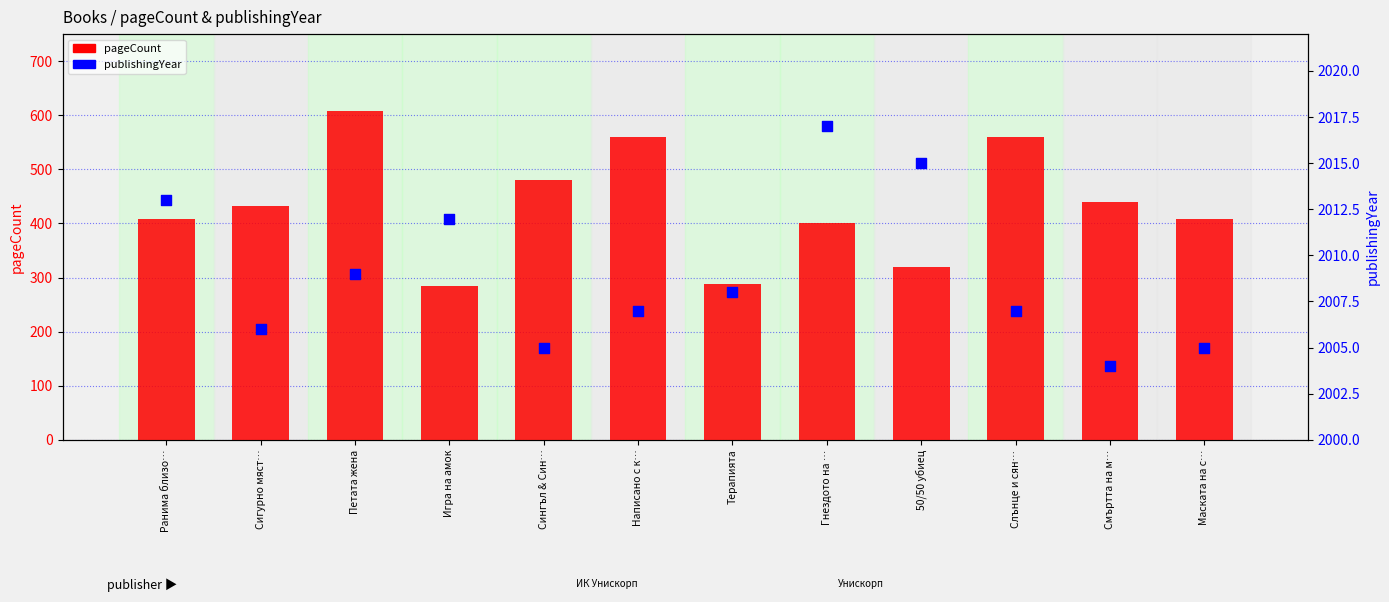

Which series reaches the minimum Y coordinate?

pageCount